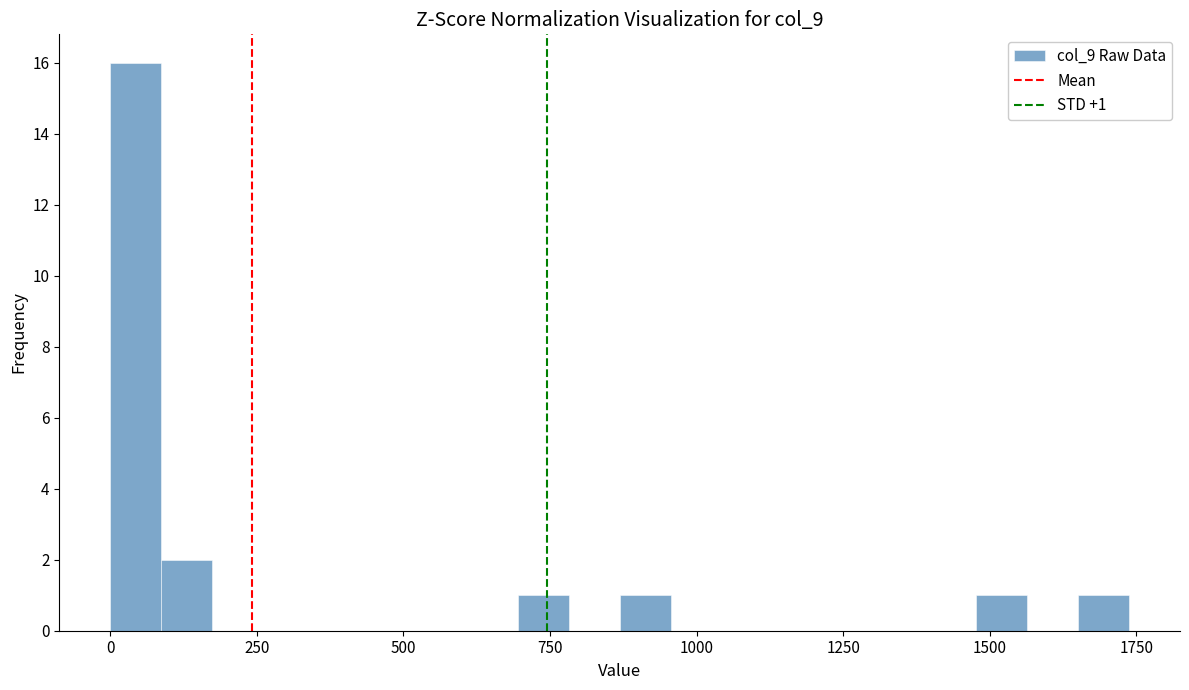

Around what value on the x-axis is the tallest bar? Give the approximate position of its centre, as read against the axis.

50